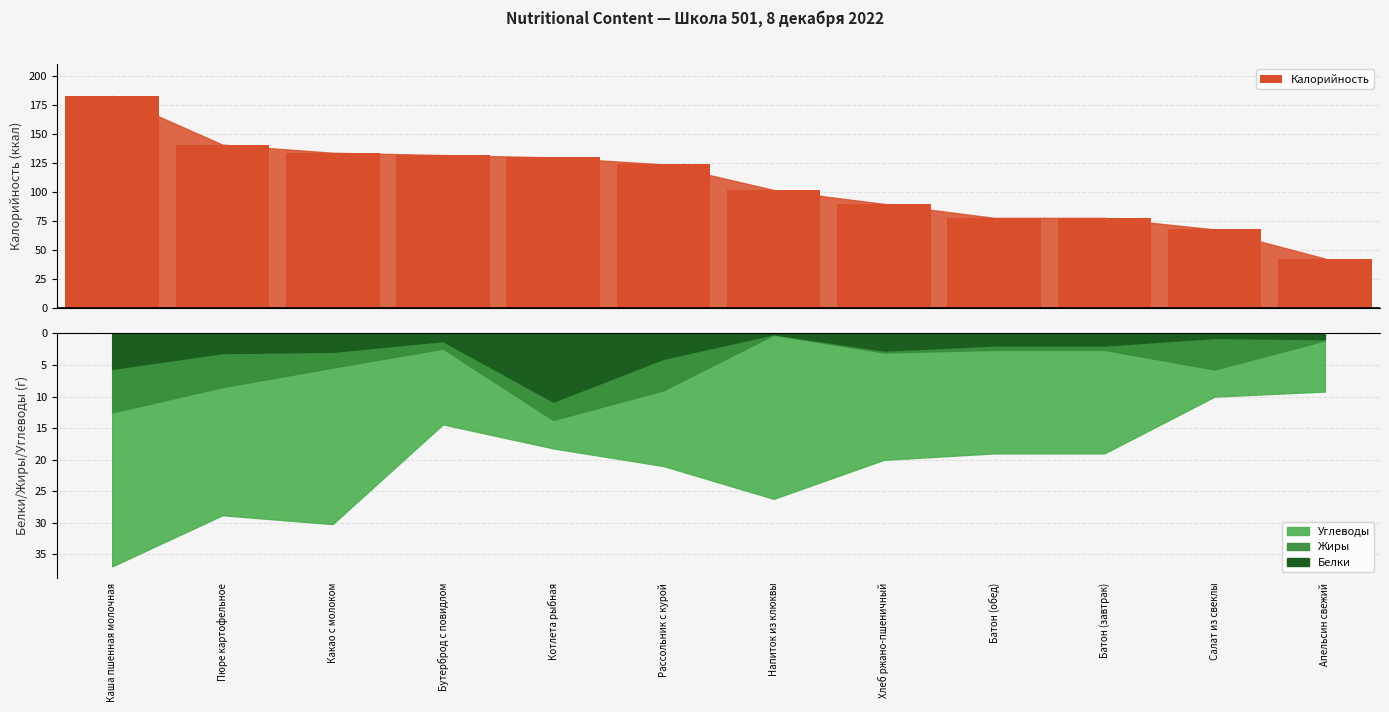

Count the number of values greater than 124.

5